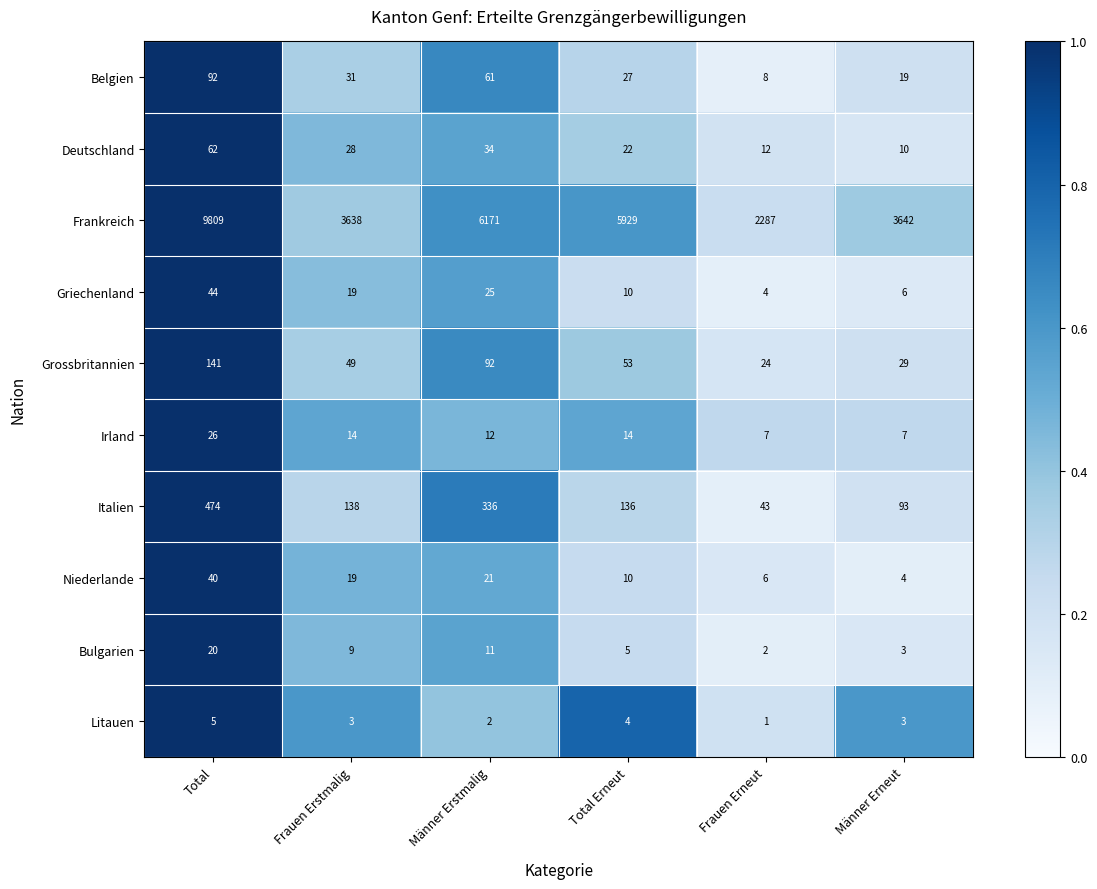

Which category has the highest value in the Litauen series?

Total